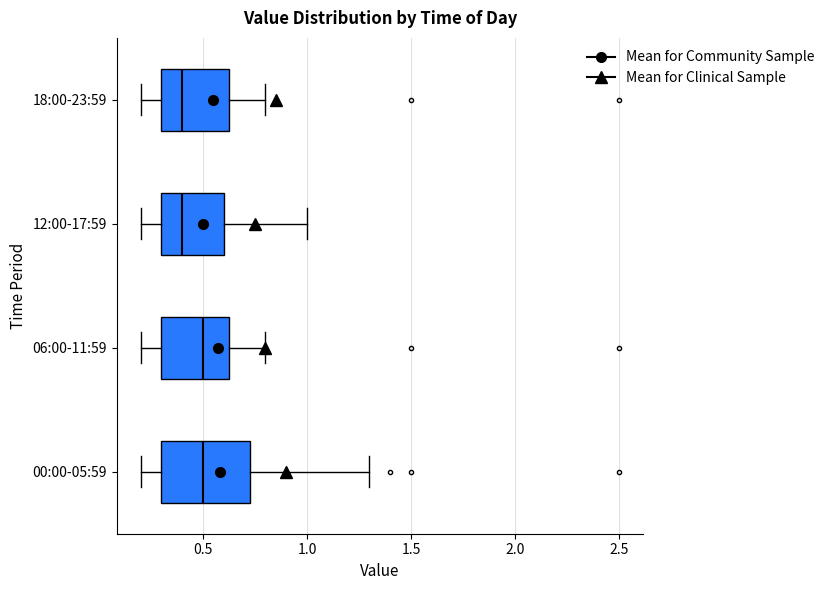

Reading bottom to top, transcribe this box plot: for each box, give where its median line is, the range the box spans, and where its two whiskers end, as read against the x-axis. The values are not printed on the chart, so give them approximately, as read against the axis.

00:00-05:59: median 0.50, box 0.30 to 0.75, whiskers 0.20 to 1.30
06:00-11:59: median 0.50, box 0.30 to 0.65, whiskers 0.20 to 0.80
12:00-17:59: median 0.40, box 0.30 to 0.60, whiskers 0.20 to 1.00
18:00-23:59: median 0.40, box 0.30 to 0.65, whiskers 0.20 to 0.80